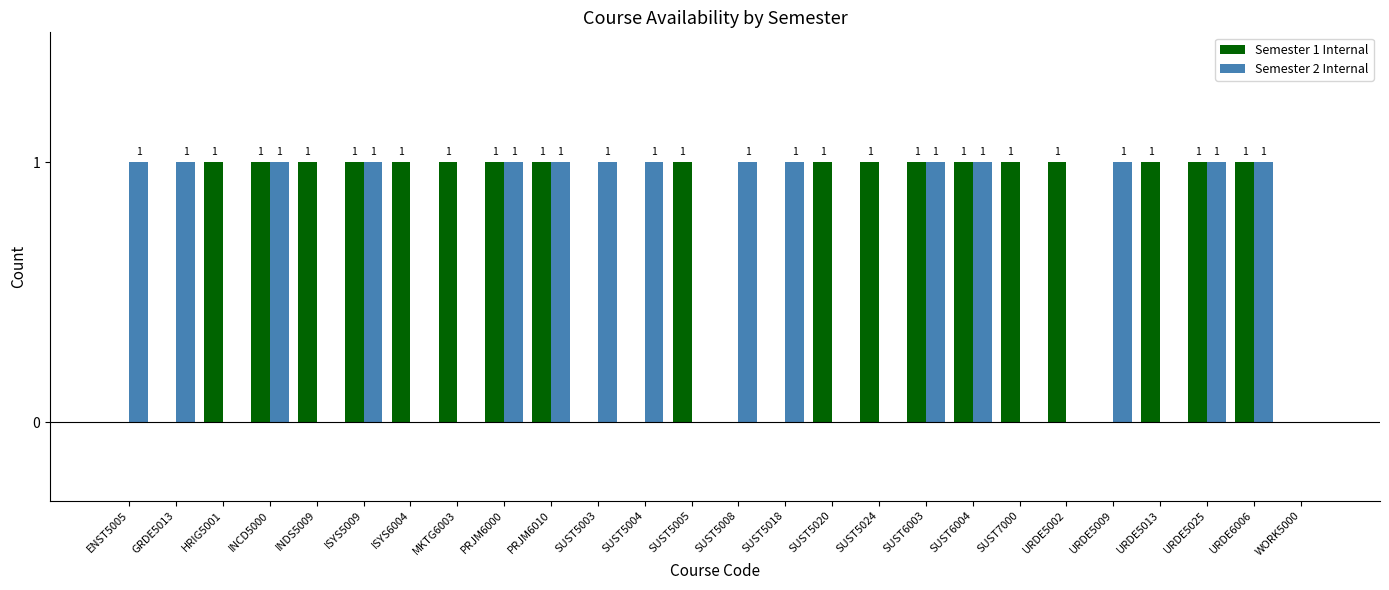

What is the sum of all Semester 2 Internal values?

15